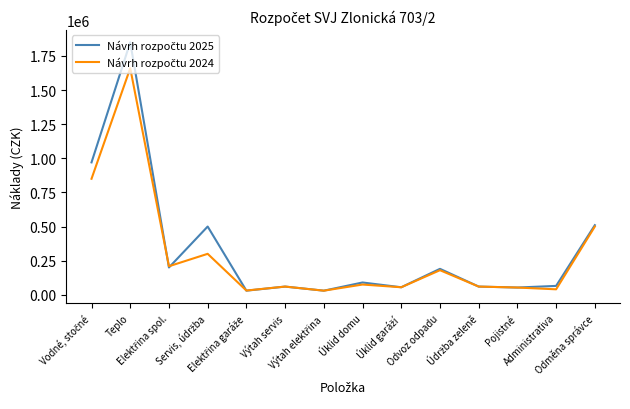

Which label corresponds to the largest value in the chart?

Teplo